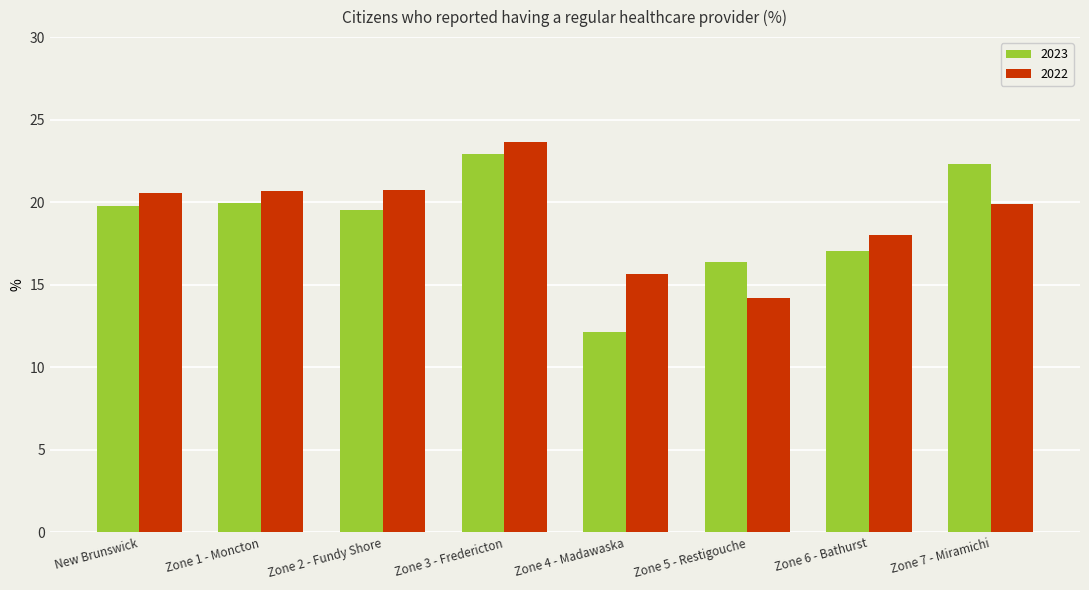

The value of 2023 at Zone 1 - Moncton is 19.9. True or false?

True